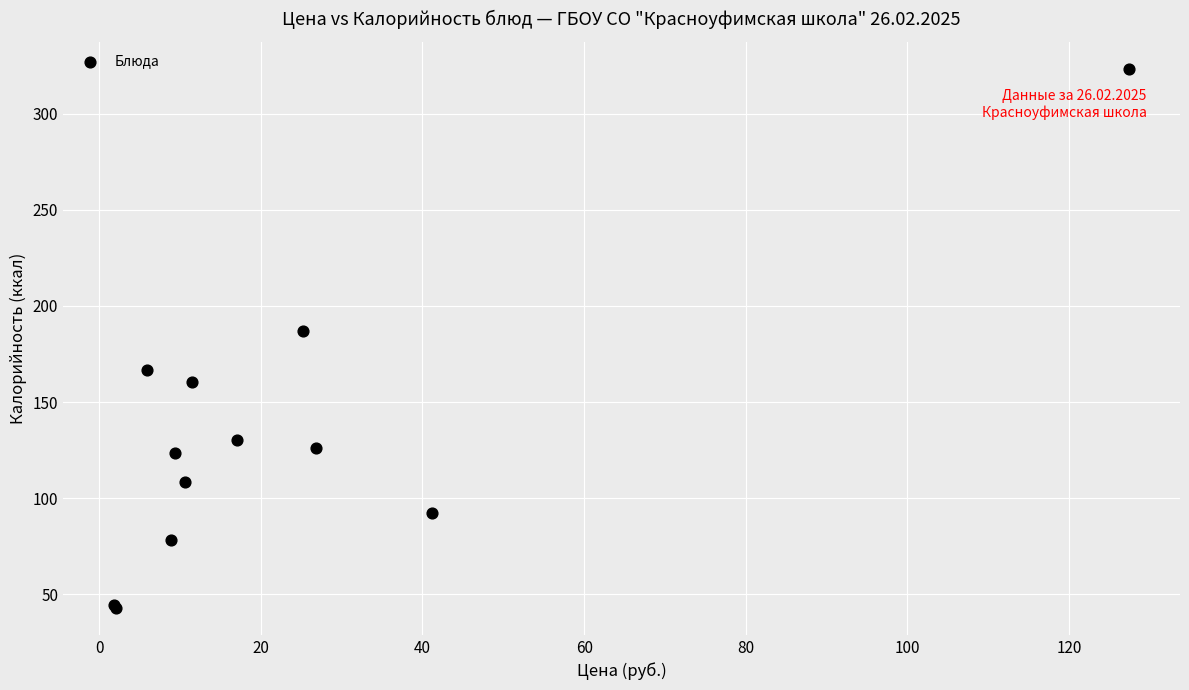

What Y value in the scatter plot is closest to 183?

186.8